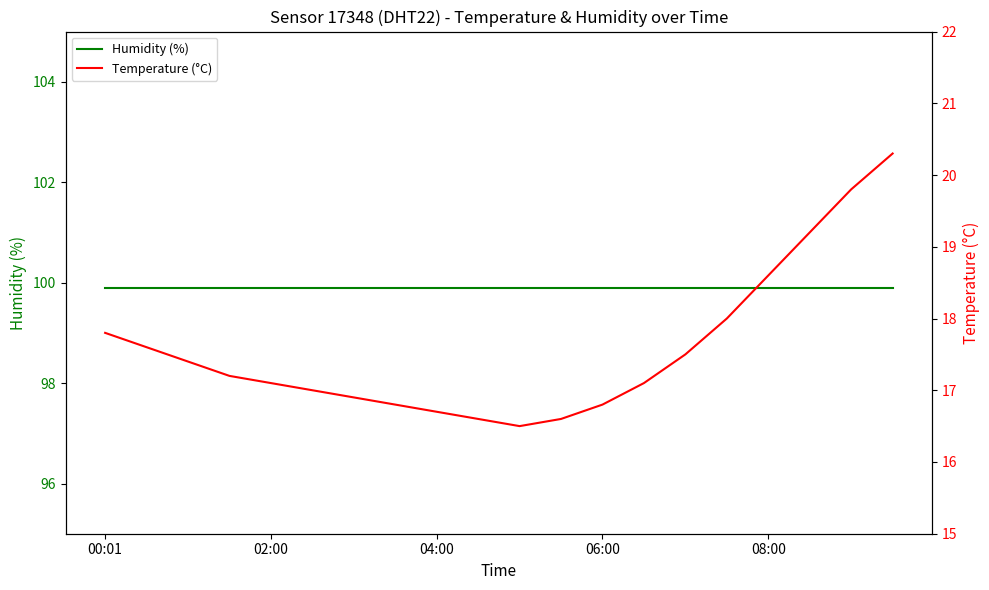

What is the lowest value of the Humidity (%) series?

99.9